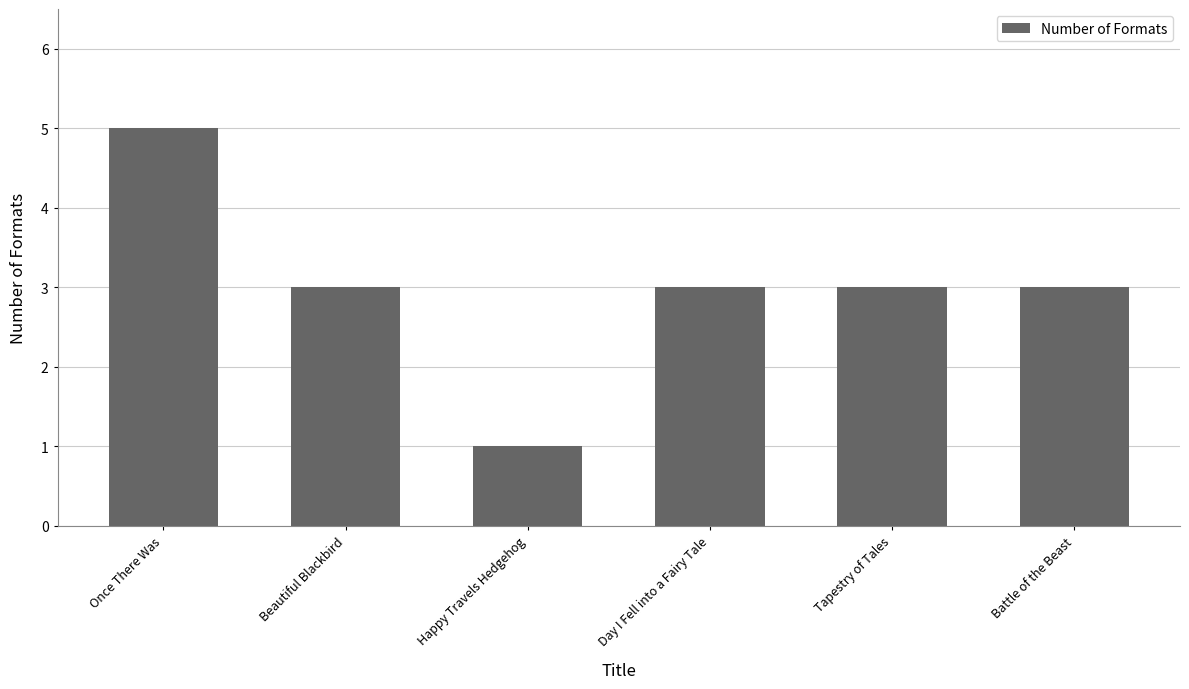

True or false: the data shows 1 at Happy Travels Hedgehog.

True